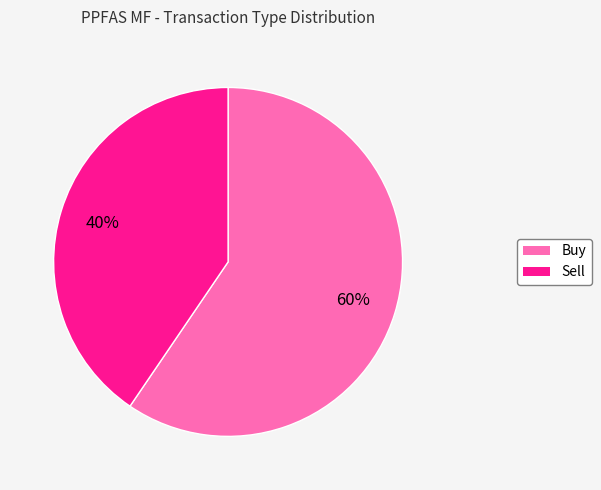

Rank the categories by value from highest to lowest.

Buy, Sell